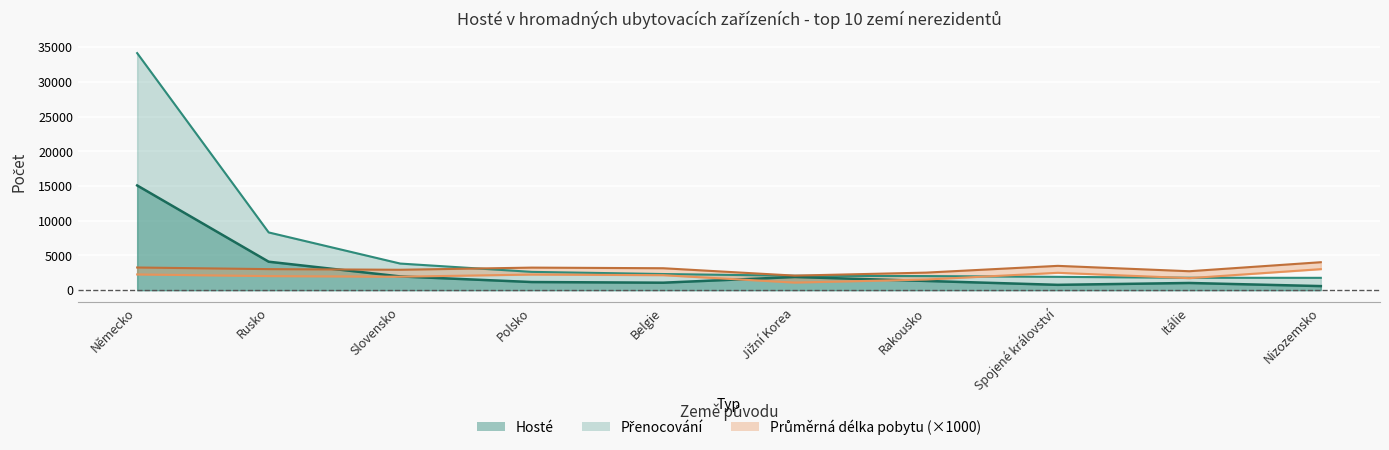

What is the difference between the maximum and second lowest values in the Hosté series?

14309